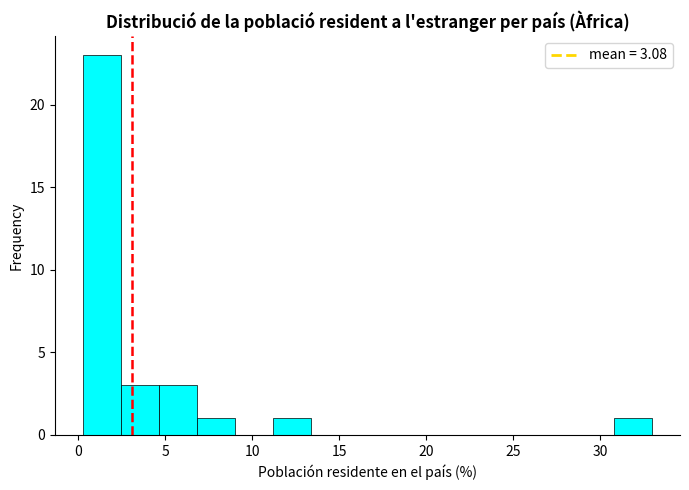

Reading left to right, list every bar in this chart as the range it spans on the x-axis followed by its height. Neither the bar edges nor the heights are printed on the chart, so give them approximately, as read against the axes.

0.5 to 2.5: 23
2.5 to 4.5: 3
4.5 to 7.0: 3
7.0 to 9.0: 1
9.0 to 11.0: 0
11.0 to 13.5: 1
13.5 to 15.5: 0
15.5 to 17.5: 0
17.5 to 20.0: 0
20.0 to 22.0: 0
22.0 to 24.0: 0
24.0 to 26.5: 0
26.5 to 28.5: 0
28.5 to 31.0: 0
31.0 to 33.0: 1